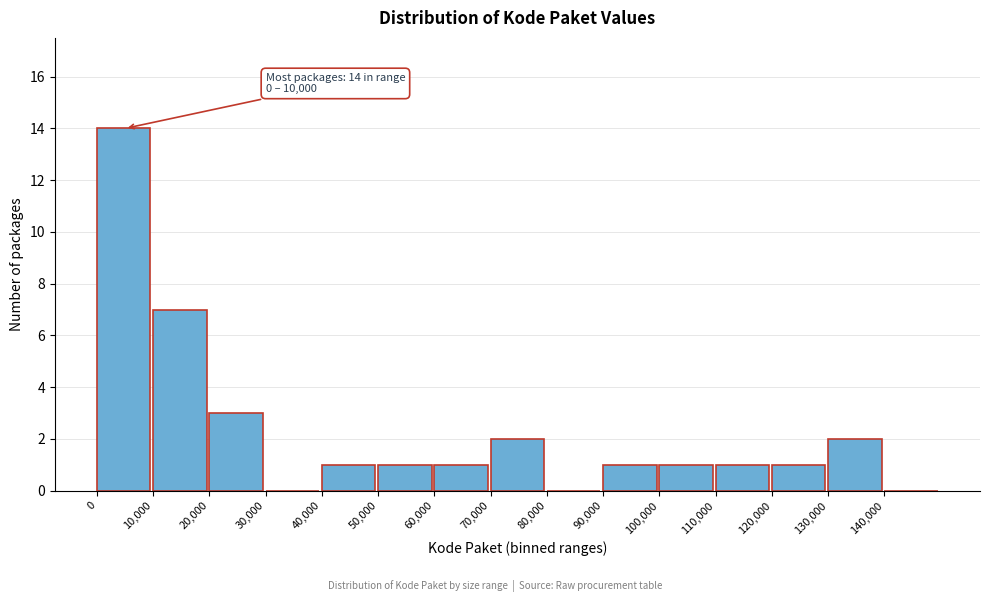

Reading left to right, list all the values displayed in this chart.

0=14	10,000=7	20,000=3	30,000=0	40,000=1	50,000=1	60,000=1	70,000=2	80,000=0	90,000=1	100,000=1	110,000=1	120,000=1	130,000=2	140,000=0